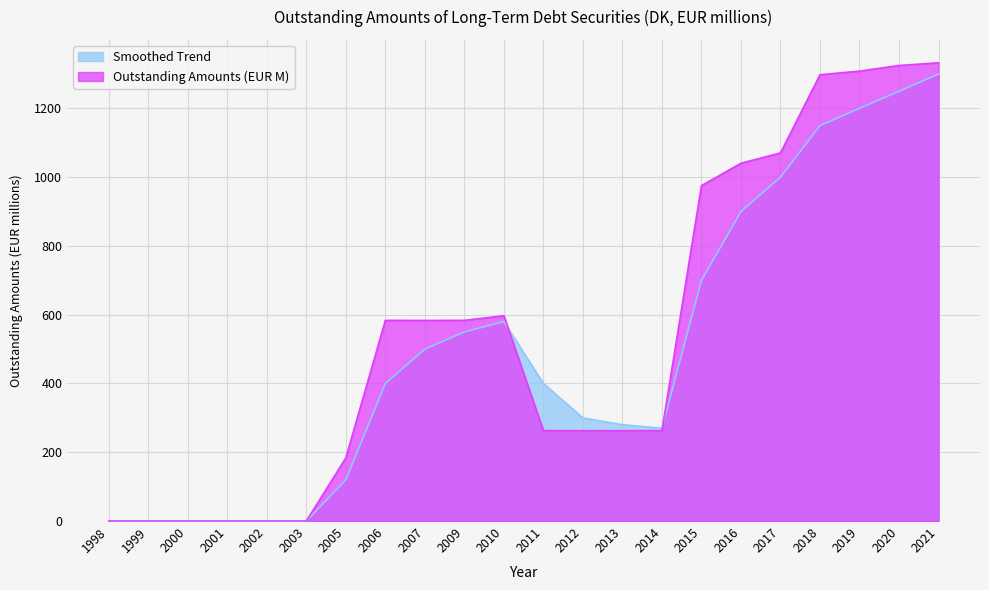

How many distinct data groups are displayed?

2